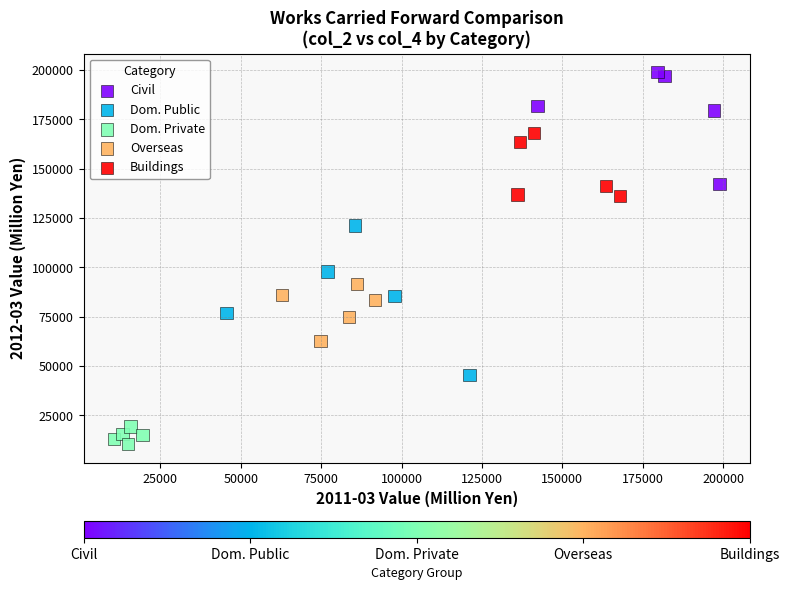

Which series has the largest Y range (max minus min)?

Dom. Public